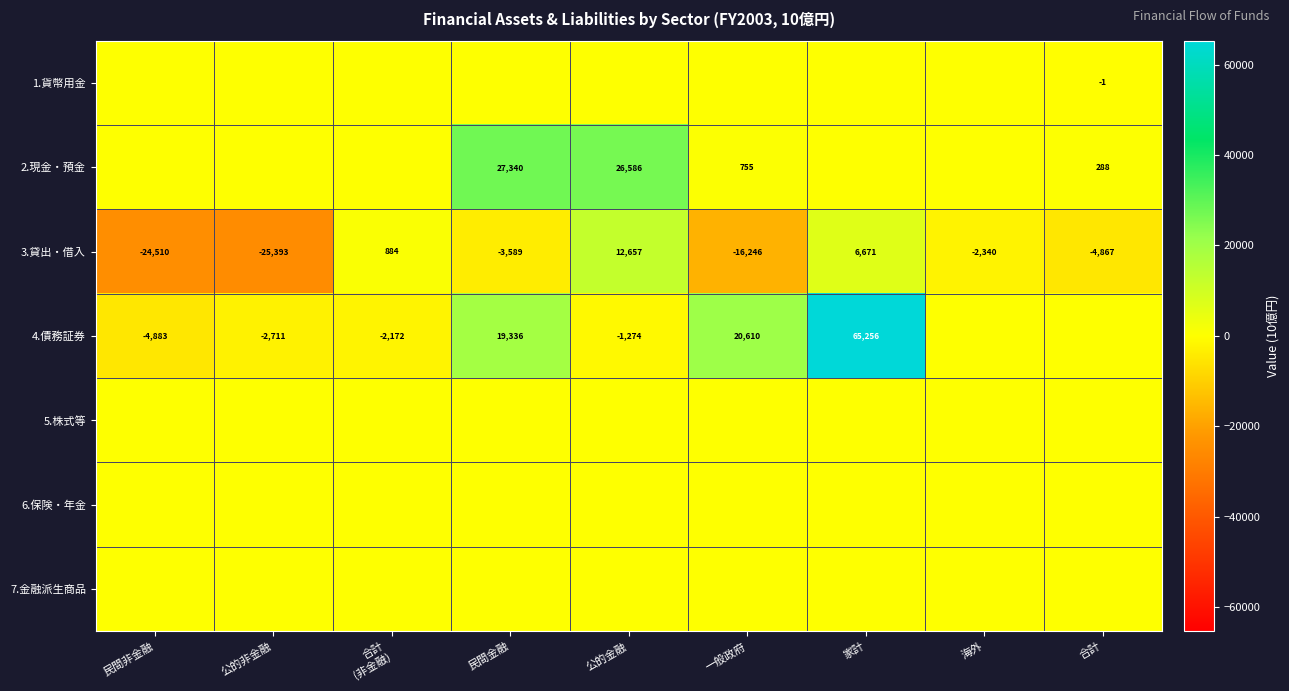

How many values in the 3.貸出・借入 series are below -3589?

4